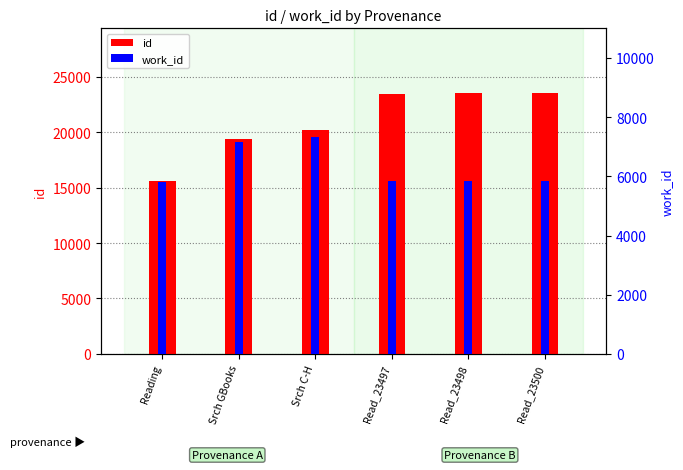

Which series has the largest total across all categories?

id